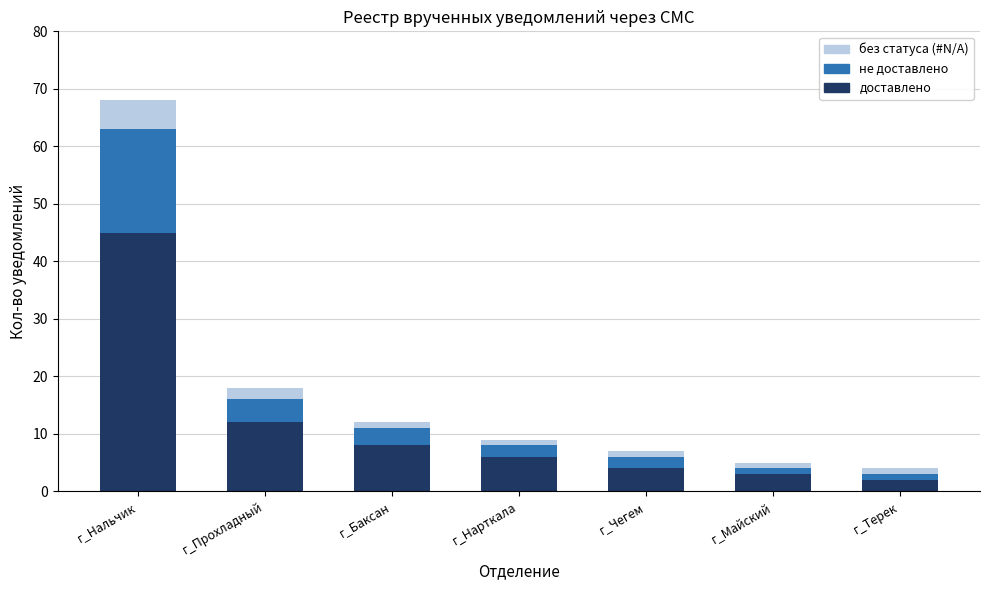

At which category is the sum across all series the highest?

г_Нальчик